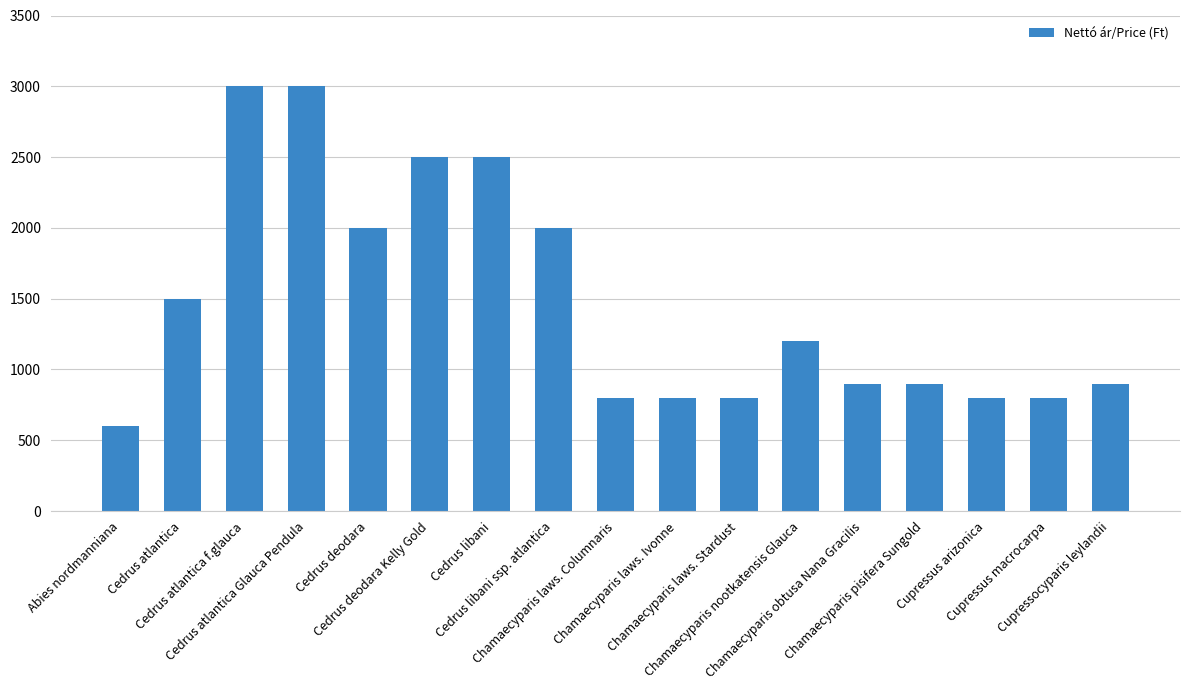

What is the sum of the values at Chamaecyparis laws. Ivonne and Cupressocyparis leylandii?

1700